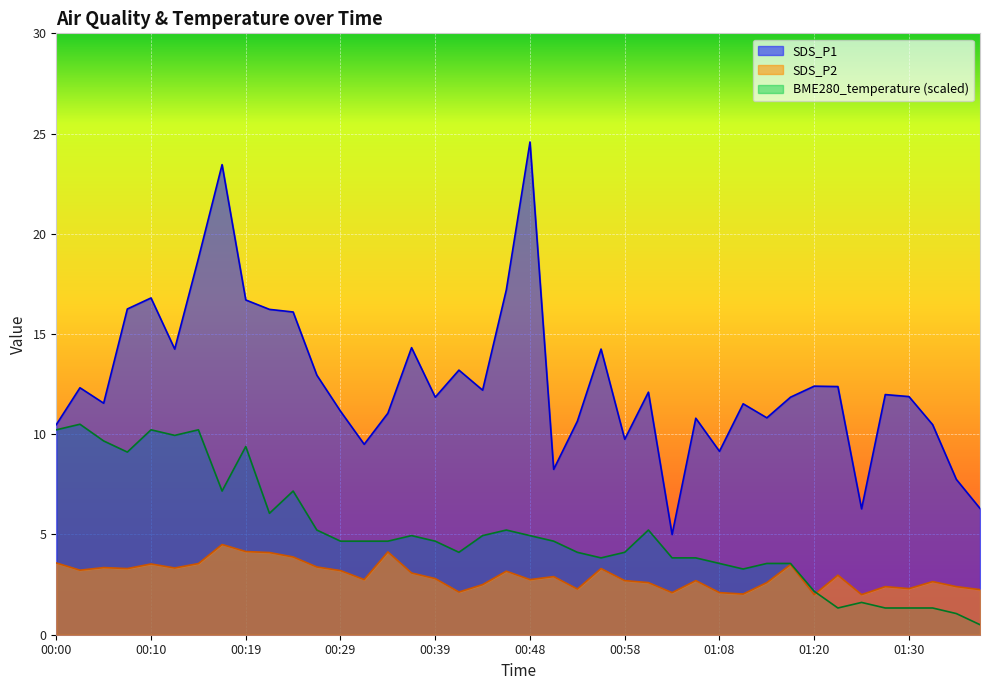

True or false: BME280_temperature and SDS_P2 intersect in this chart.

True